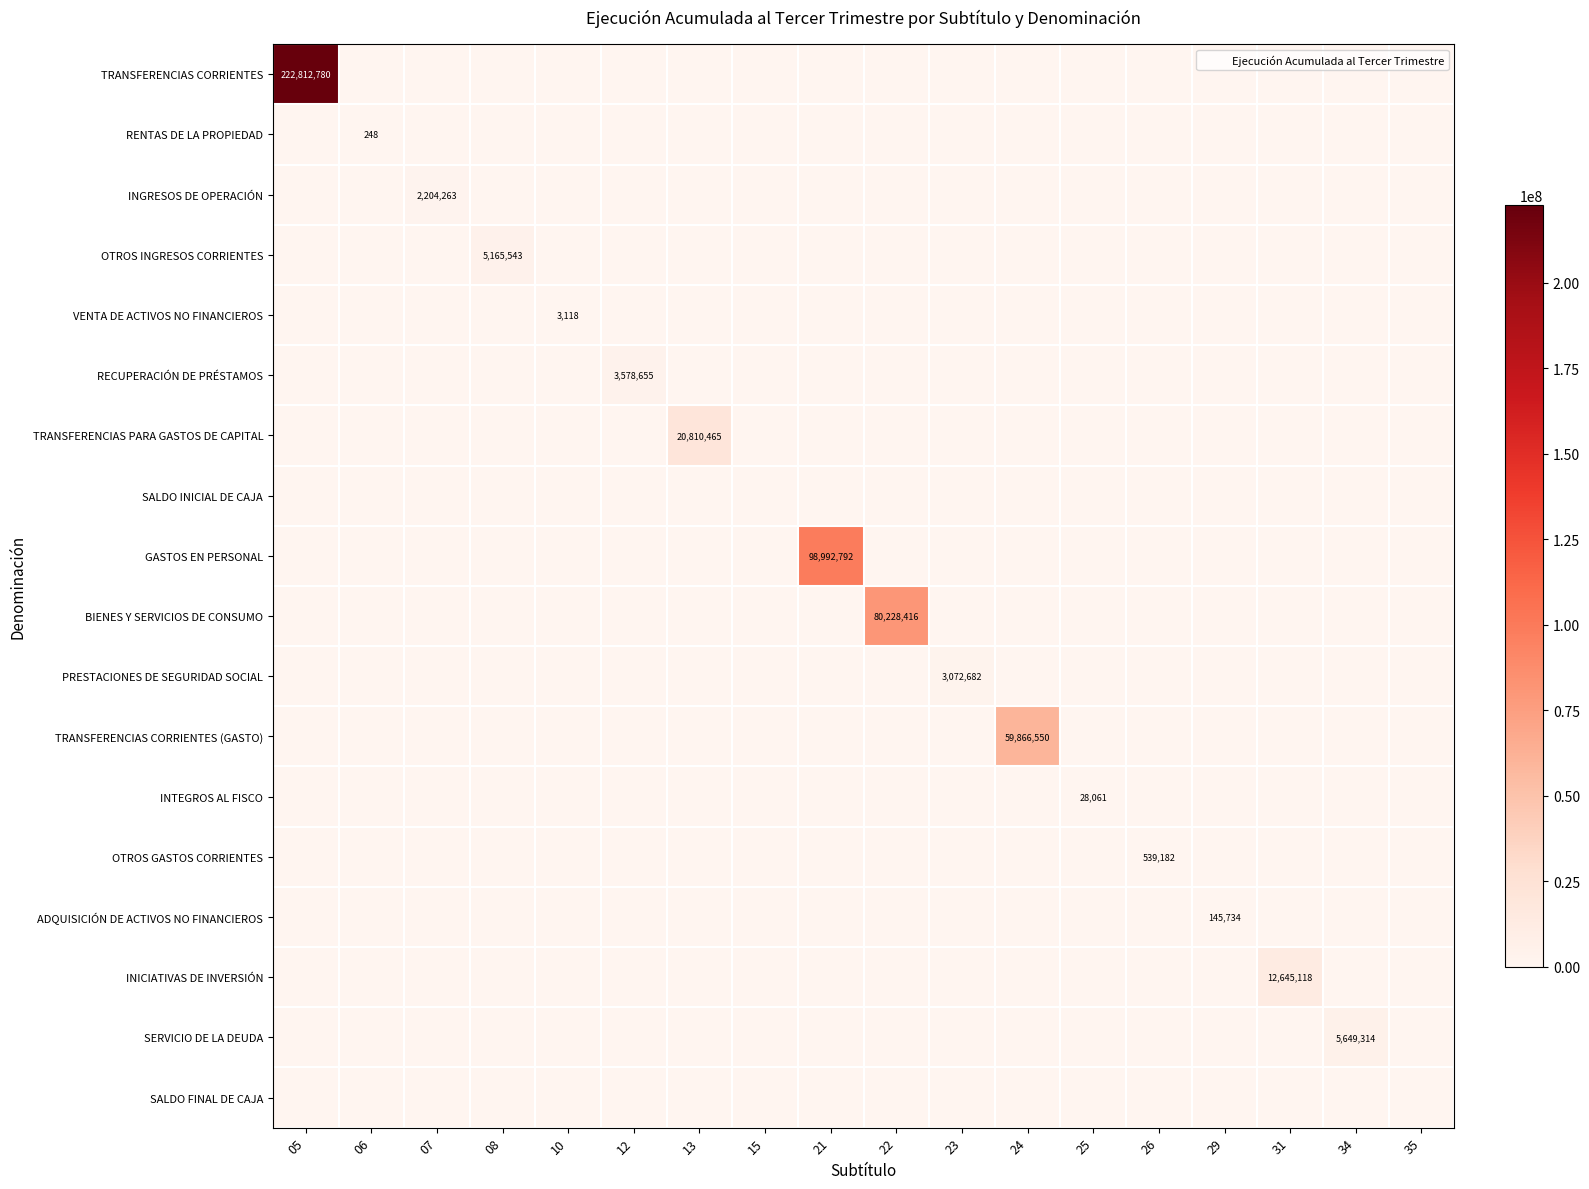

Which series has the widest spread of values?

TRANSFERENCIAS CORRIENTES